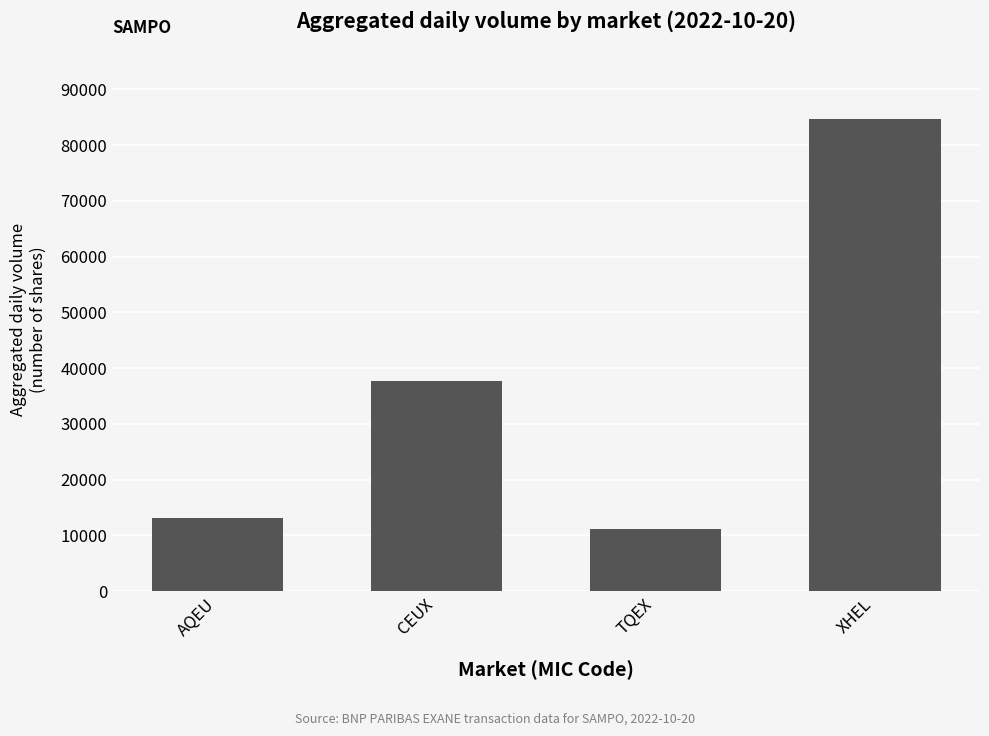

What is the approximate value at AQEU, to the nearest 10?

13110